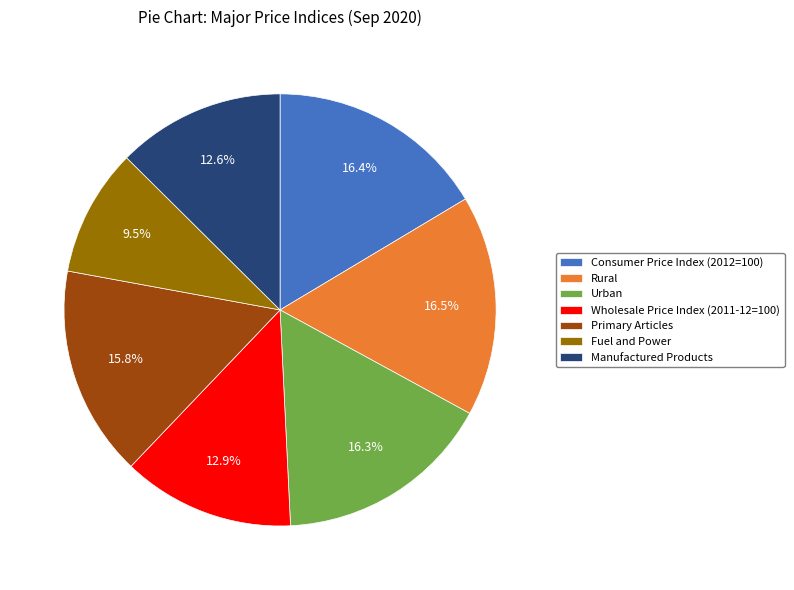

Is the sum of Urban and Wholesale Price Index (2011-12=100) greater than half?

No